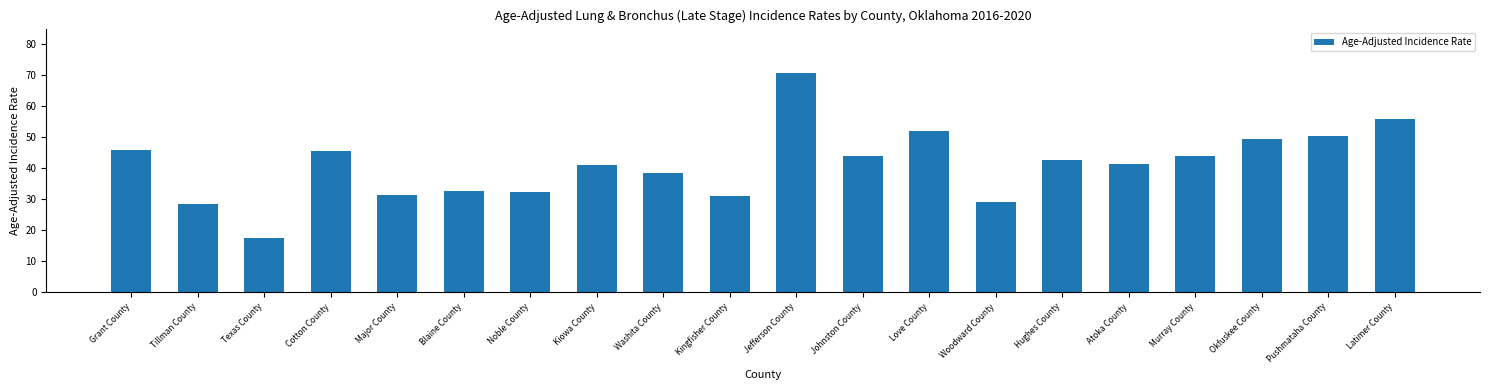

Where does the data first go above 42?

Grant County